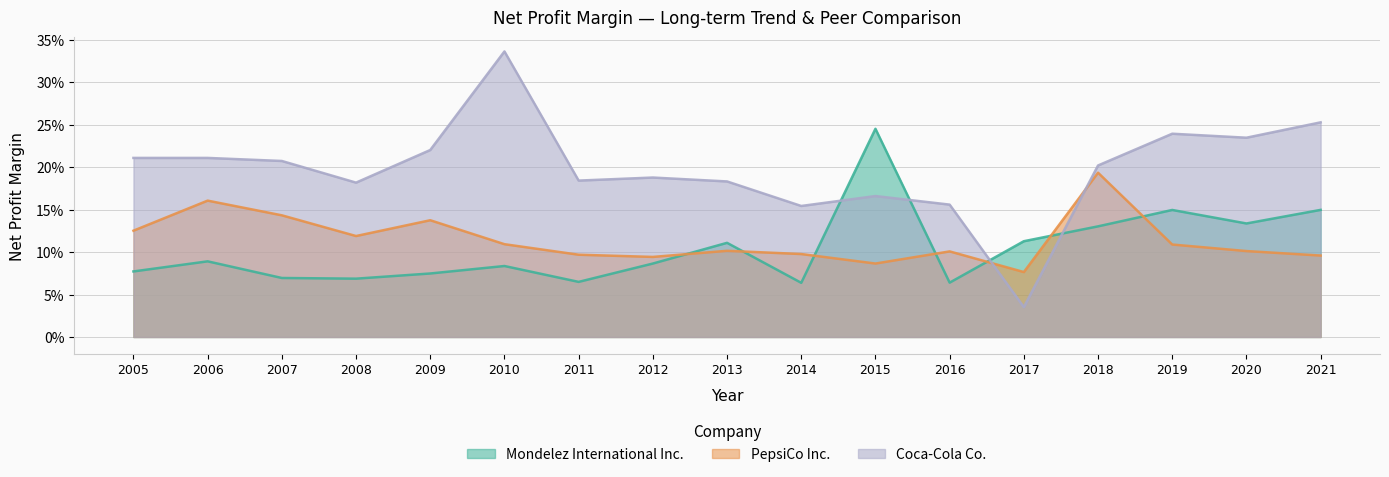

At which label does PepsiCo Inc. reach its minimum?

2017